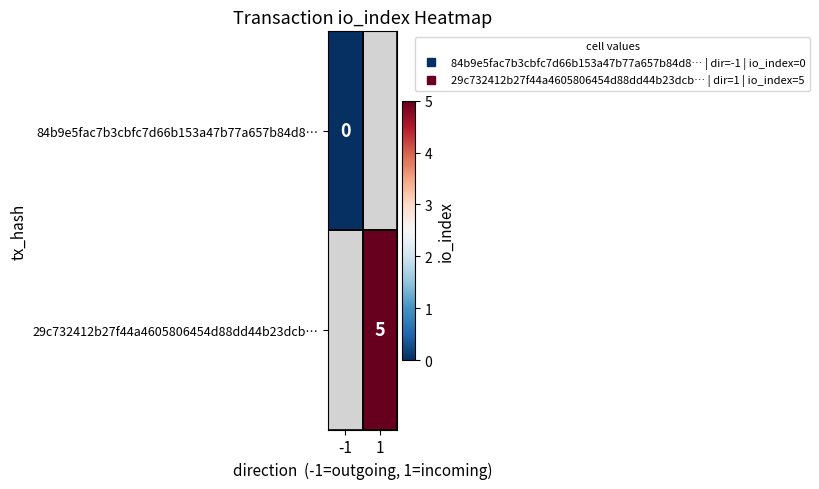

List the series in order of their overall mean, lowest first.

84b9e5fac7b3cbfc7d66b153a47b77a657b84d8…, 29c732412b27f44a4605806454d88dd44b23dcb…